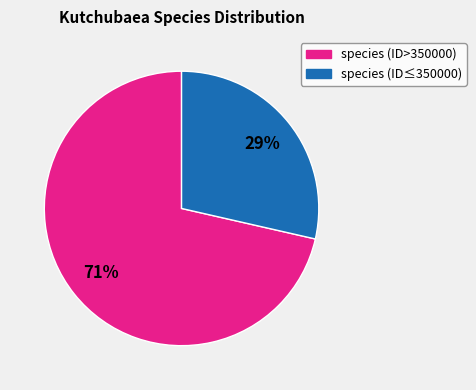

Is there any slice that represents more than half of the pie?

Yes